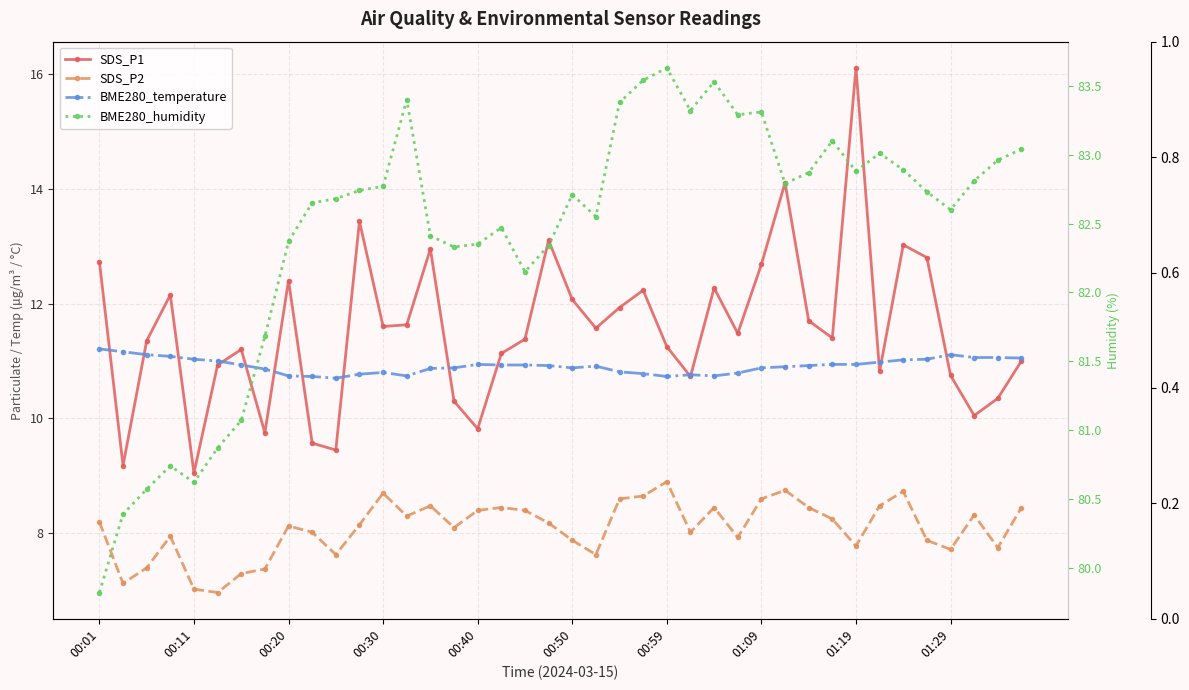

What is the spread (max minus min) of values at 33?

74.5